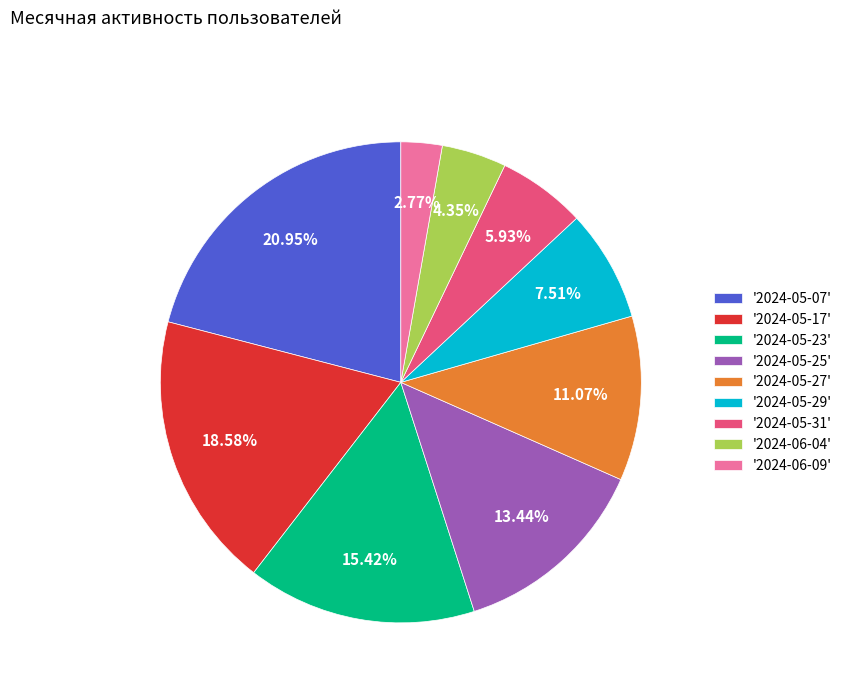

Count the number of slices in the pie.

9